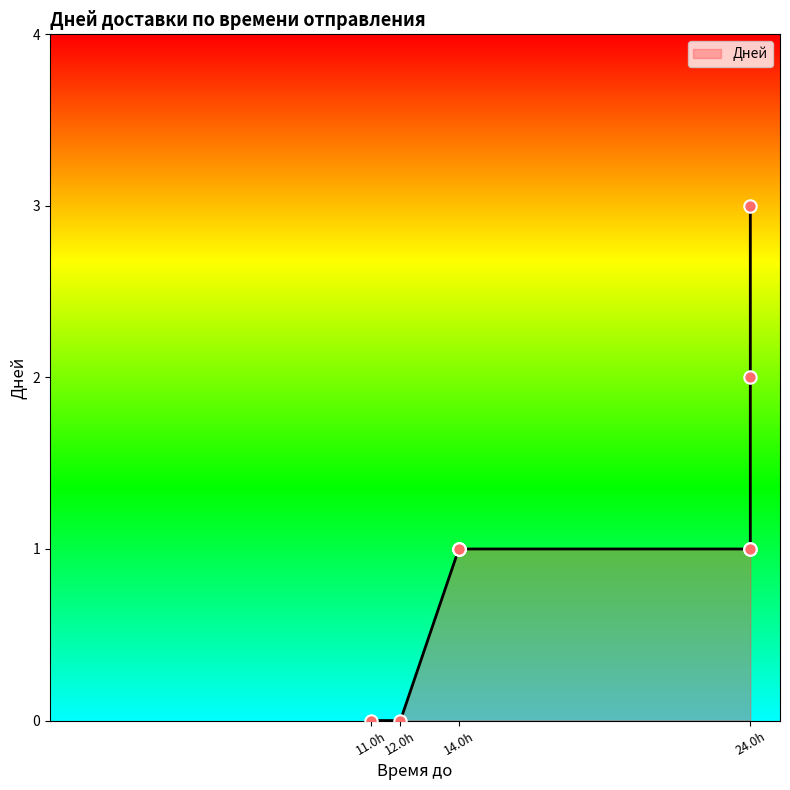

What is the change in value from 12:00:00 to 14:00:00?

+1